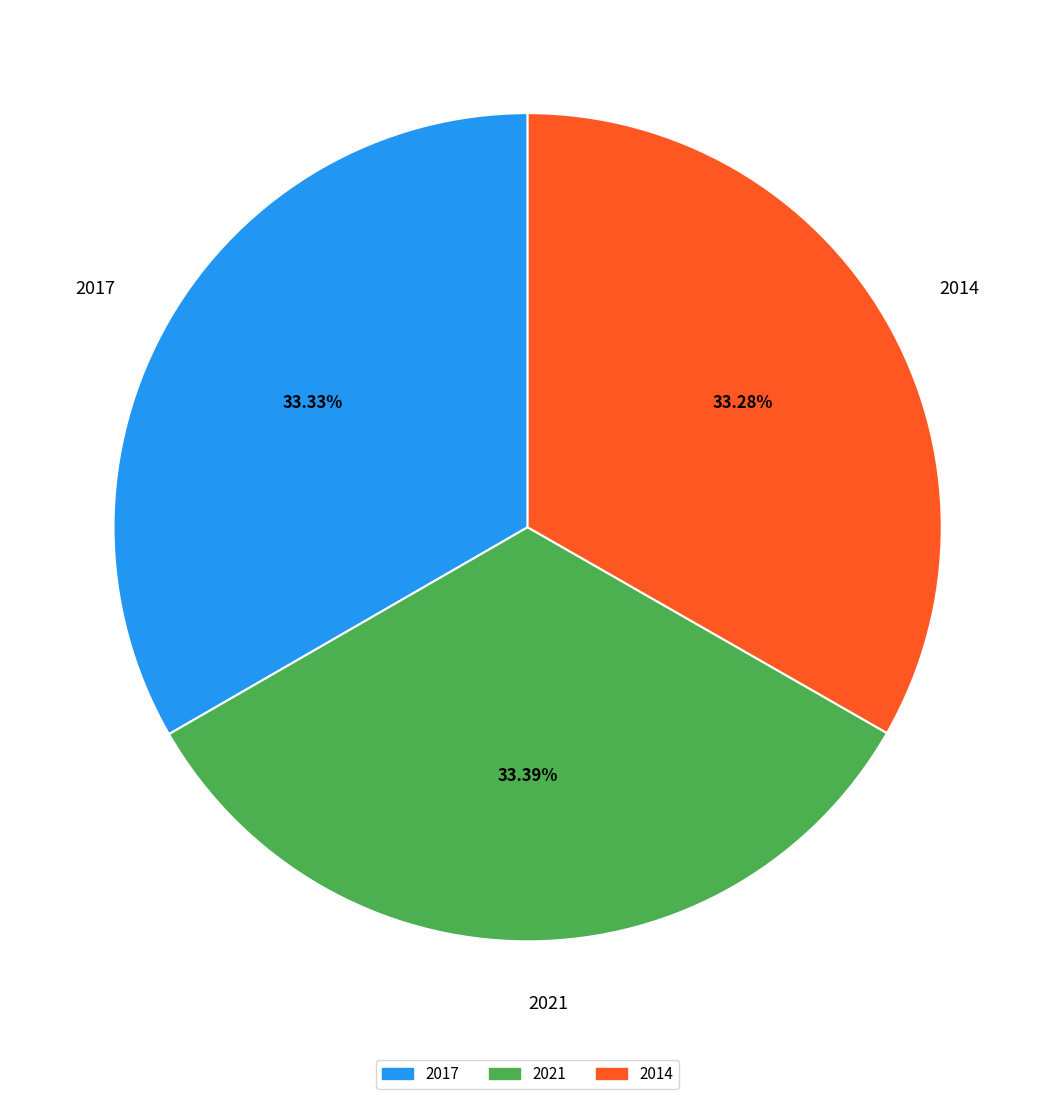

To the nearest percent, what is the combined percentage of 2014 and 2021?

67%